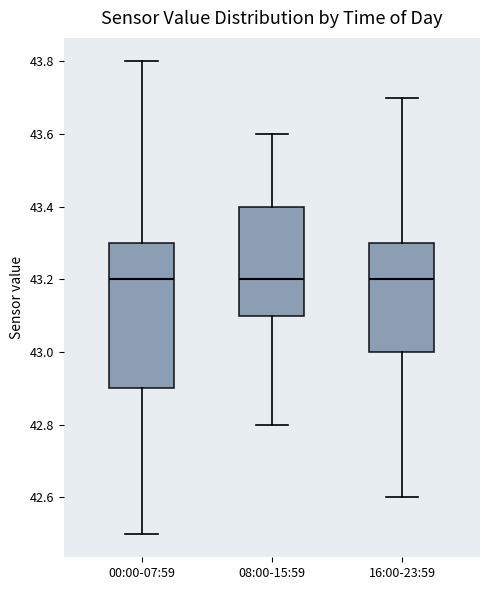

Which box is the tallest, from its lower edge to its upper edge?

00:00-07:59